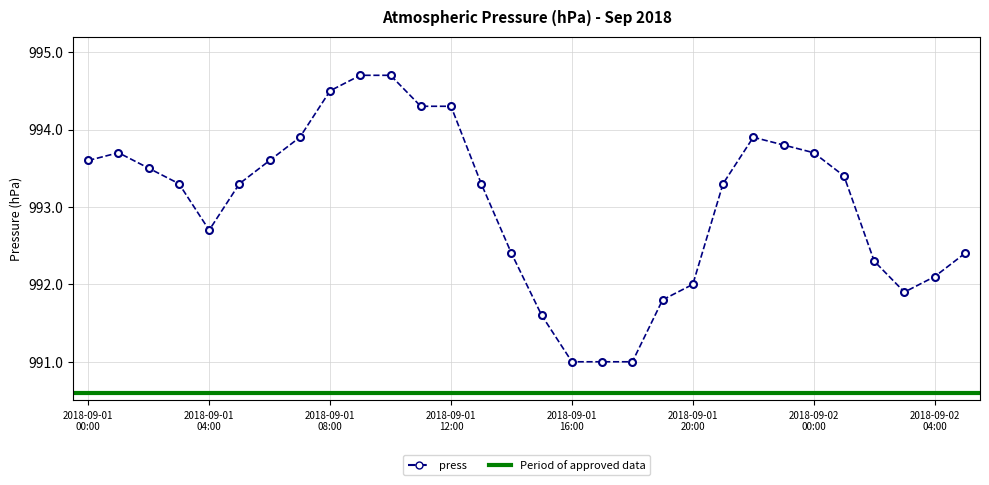

What value does the data have at 2018-09-02 03:00?

991.9